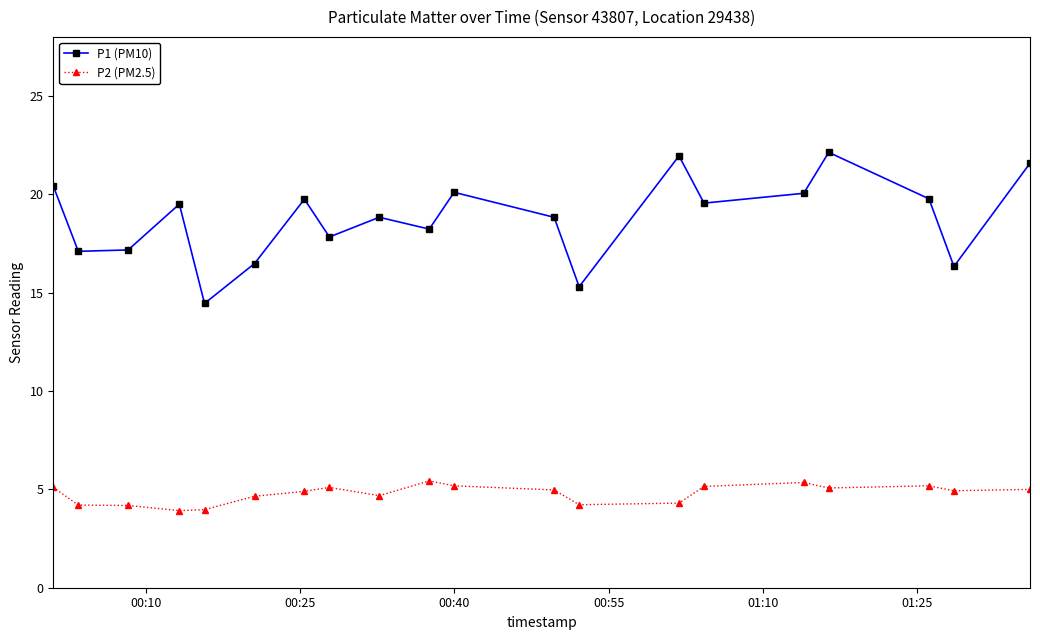

At how many categories does at least one series exceed 15?

19